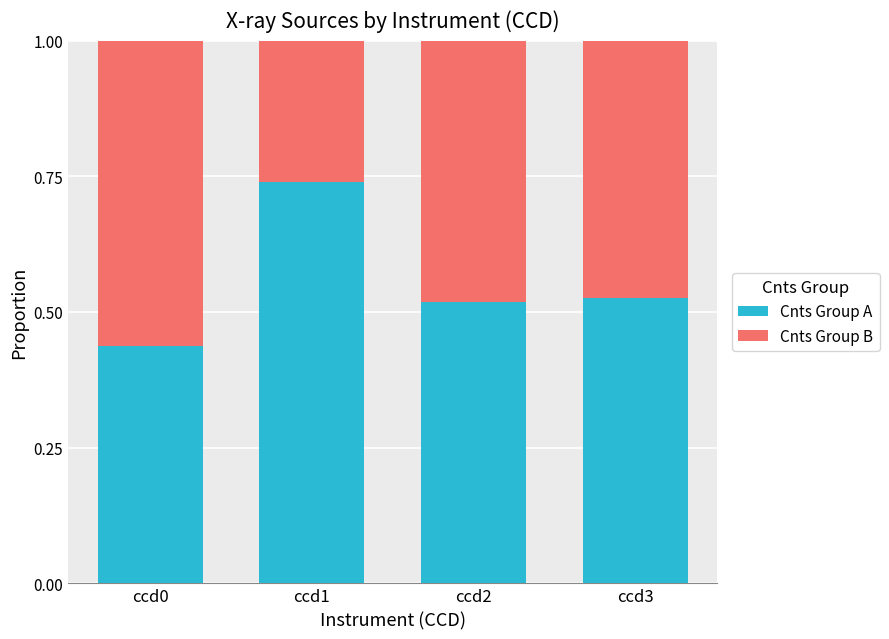

What is the total value across all series at ccd3?

1.0